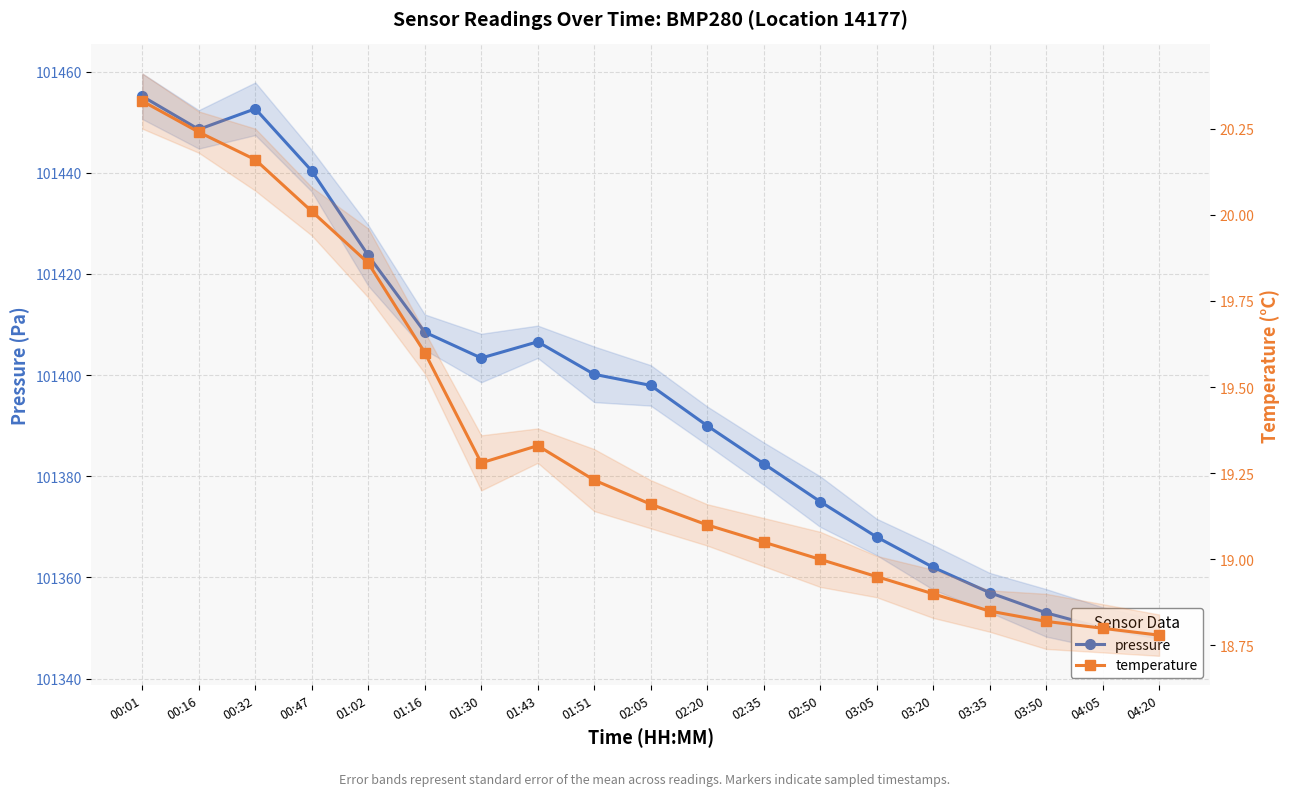

What is the maximum value for pressure?

101455.1